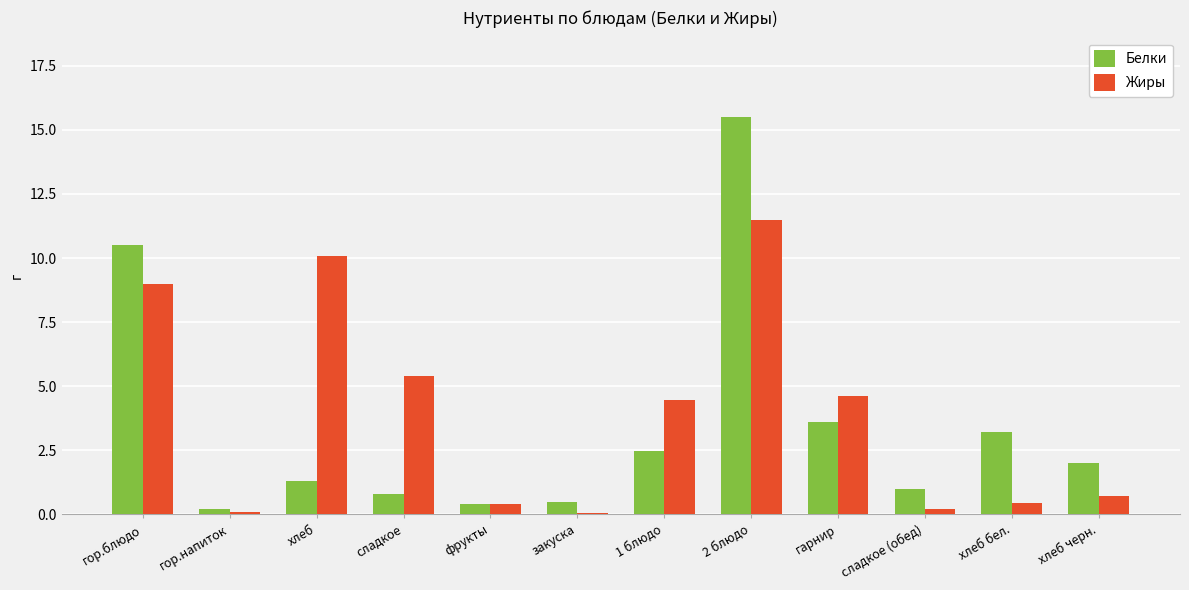

What is the total value across all series at сладкое?

6.2